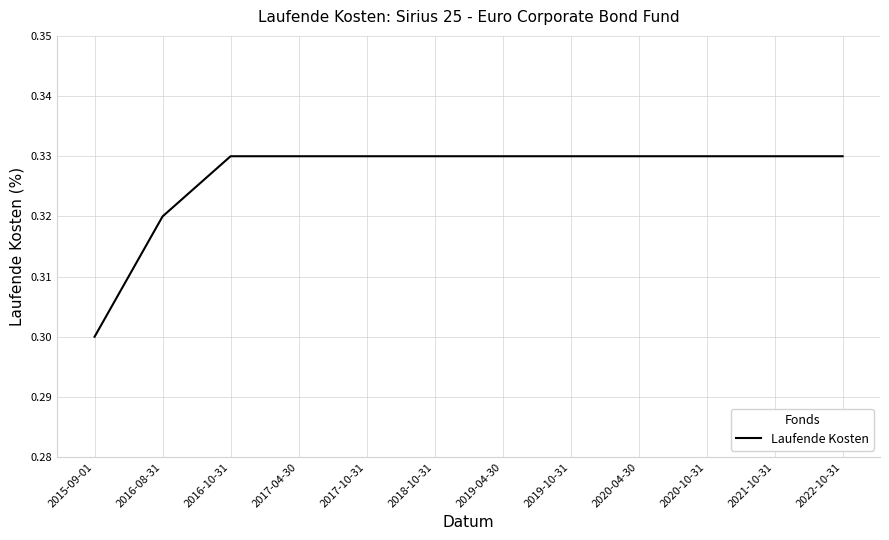

At which category does the chart reach its minimum across all series?

2015-09-01